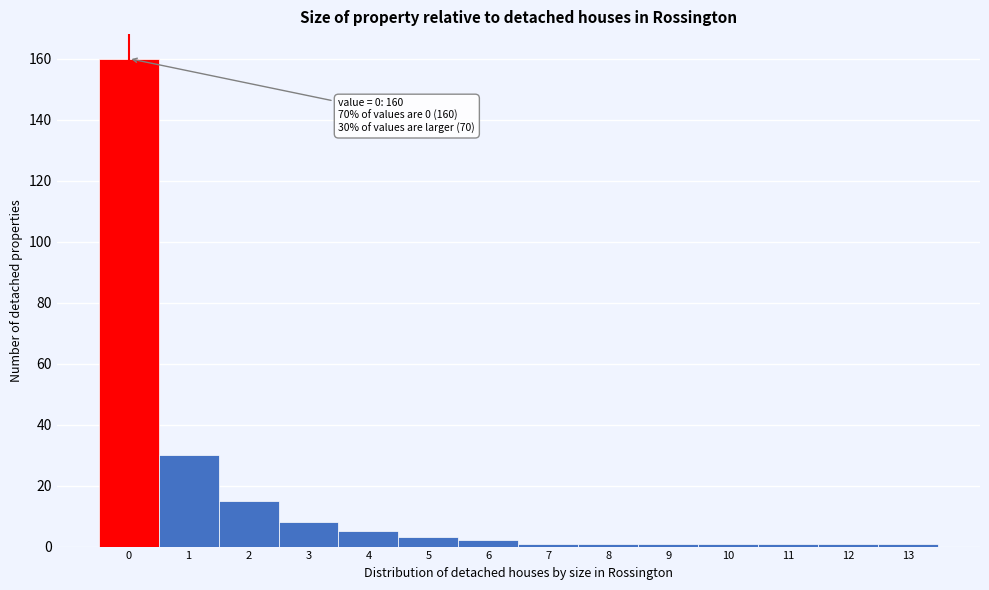

Reading left to right, extract all data points from this chart.

160	30	15	8	5	3	2	1	1	1	1	1	1	1